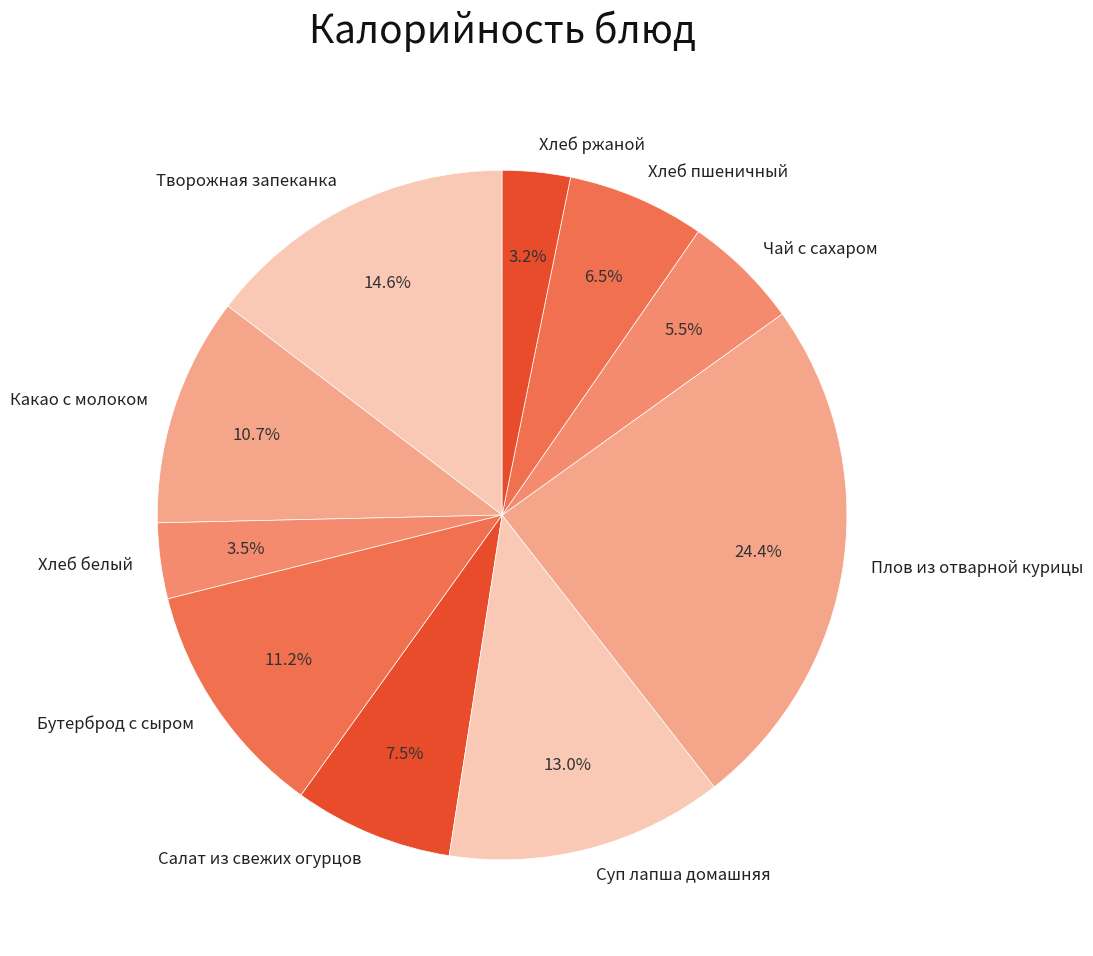

Is it true that Хлеб ржаной is 3% of the pie?

True